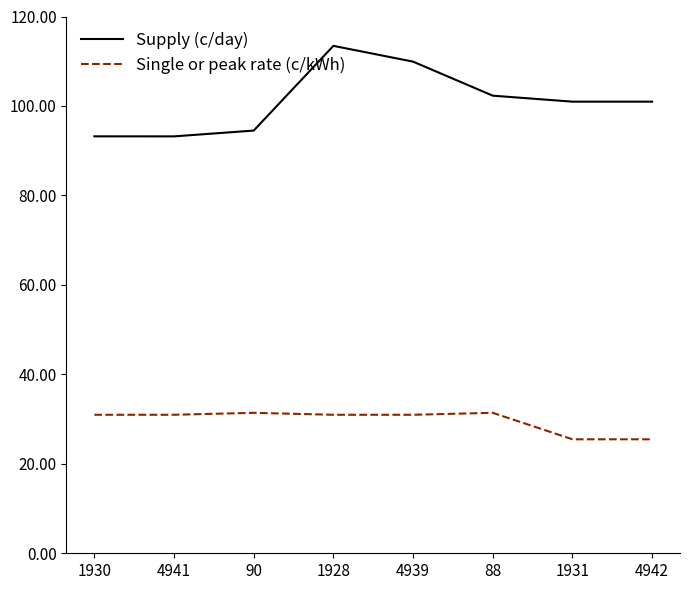

What is the total value across all series at 4942?

126.4